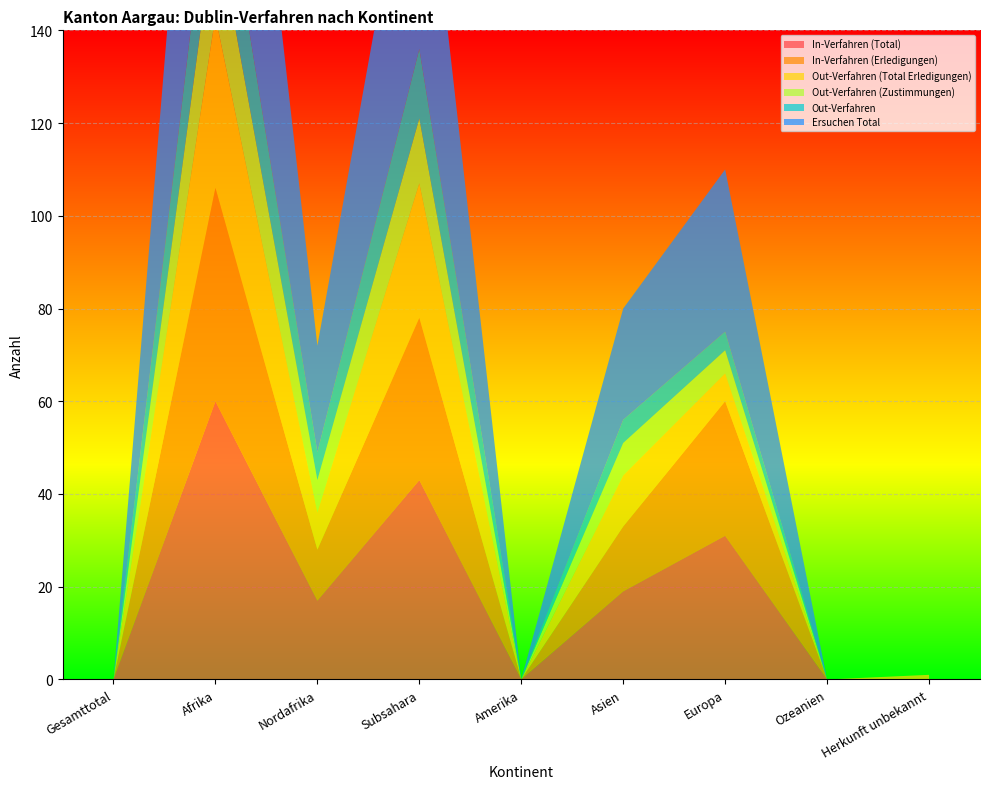

Reading left to right, transcribe all the data shown in this chart.

In-Verfahren (Total): Gesamttotal=0	Afrika=60	Nordafrika=17	Subsahara=43	Amerika=0	Asien=19	Europa=31	Ozeanien=0	Herkunft unbekannt=0
In-Verfahren (Erledigungen): Gesamttotal=0	Afrika=46	Nordafrika=11	Subsahara=35	Amerika=0	Asien=14	Europa=29	Ozeanien=0	Herkunft unbekannt=0
Out-Verfahren (Total Erledigungen): Gesamttotal=0	Afrika=37	Nordafrika=8	Subsahara=29	Amerika=0	Asien=11	Europa=6	Ozeanien=0	Herkunft unbekannt=1
Out-Verfahren (Zustimmungen): Gesamttotal=0	Afrika=21	Nordafrika=7	Subsahara=14	Amerika=0	Asien=7	Europa=5	Ozeanien=0	Herkunft unbekannt=0
Out-Verfahren: Gesamttotal=0	Afrika=21	Nordafrika=6	Subsahara=15	Amerika=0	Asien=5	Europa=4	Ozeanien=0	Herkunft unbekannt=0
Ersuchen Total: Gesamttotal=0	Afrika=81	Nordafrika=23	Subsahara=58	Amerika=0	Asien=24	Europa=35	Ozeanien=0	Herkunft unbekannt=0